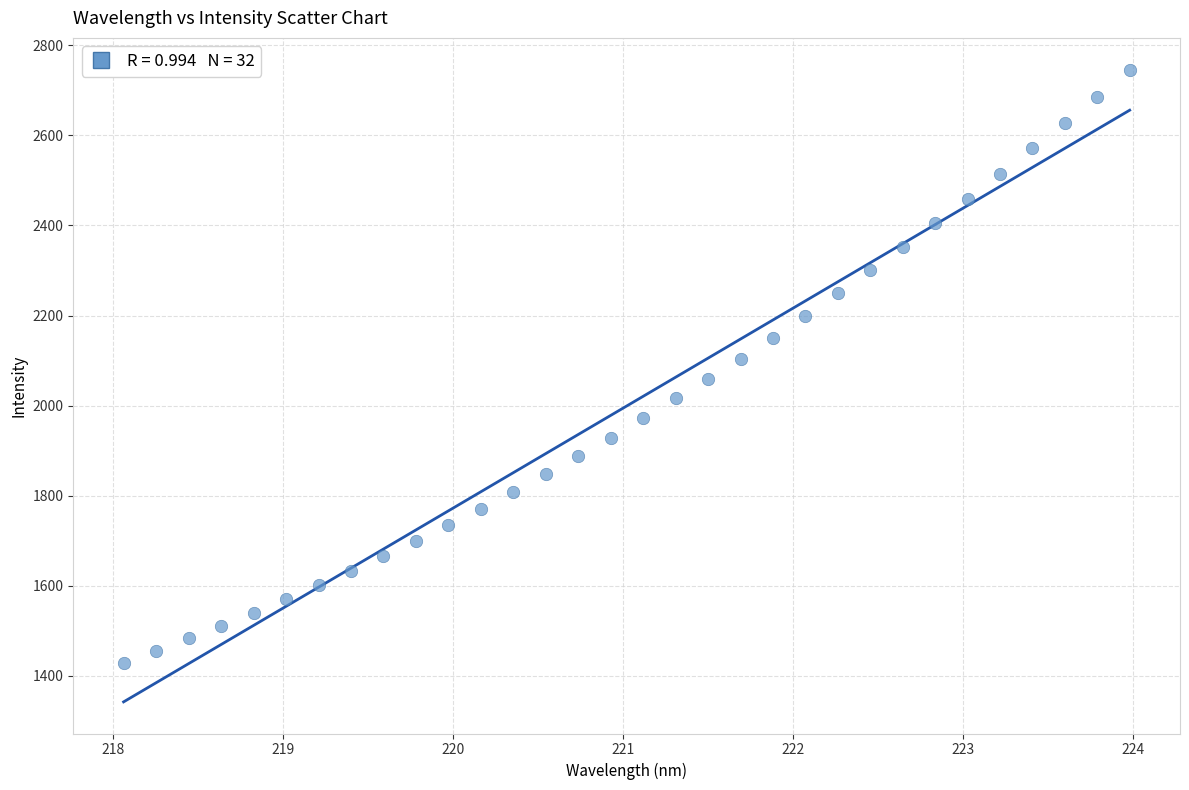

What is the range of Y values (max minus min)?

1318.6